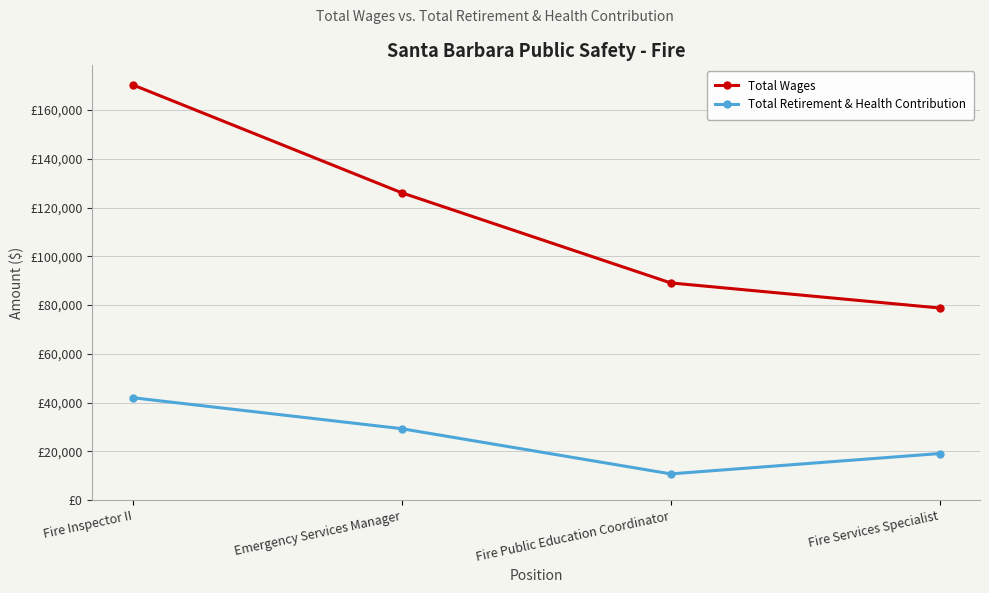

What are all the series names shown in the legend?

Total Wages, Total Retirement & Health Contribution